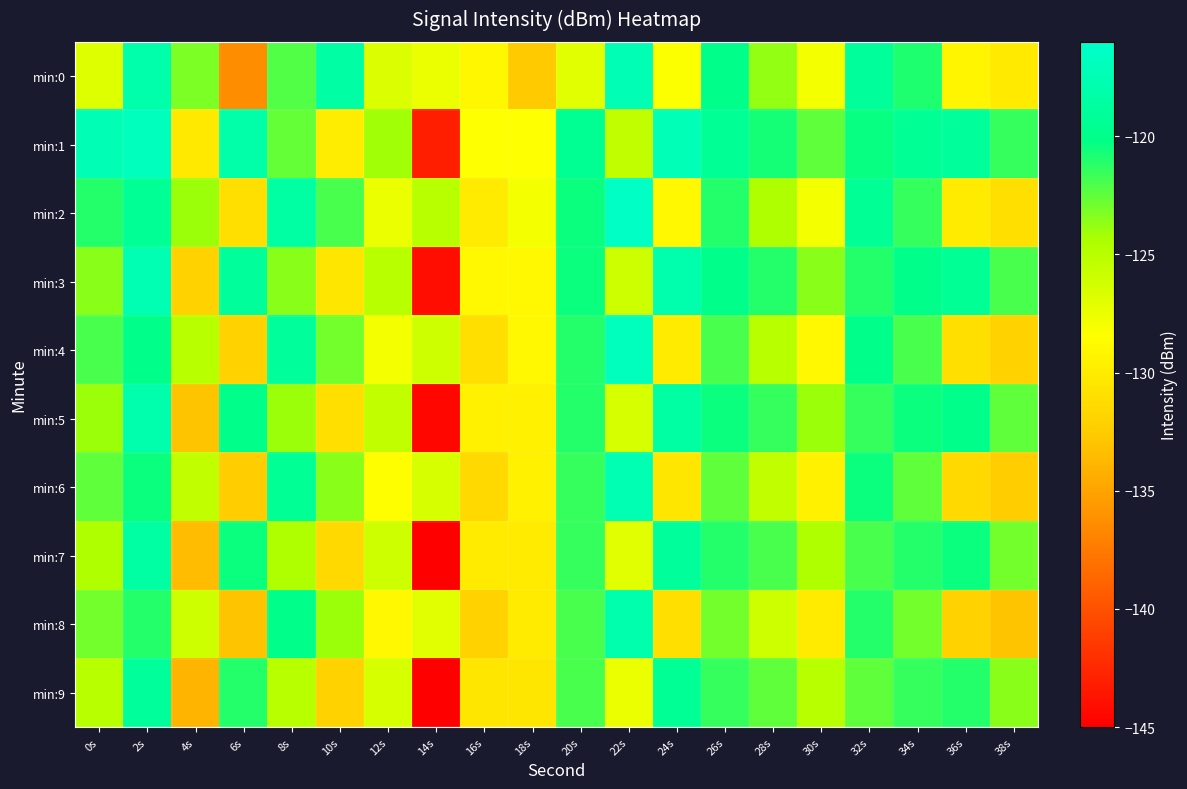

How many series are shown in this chart?

10